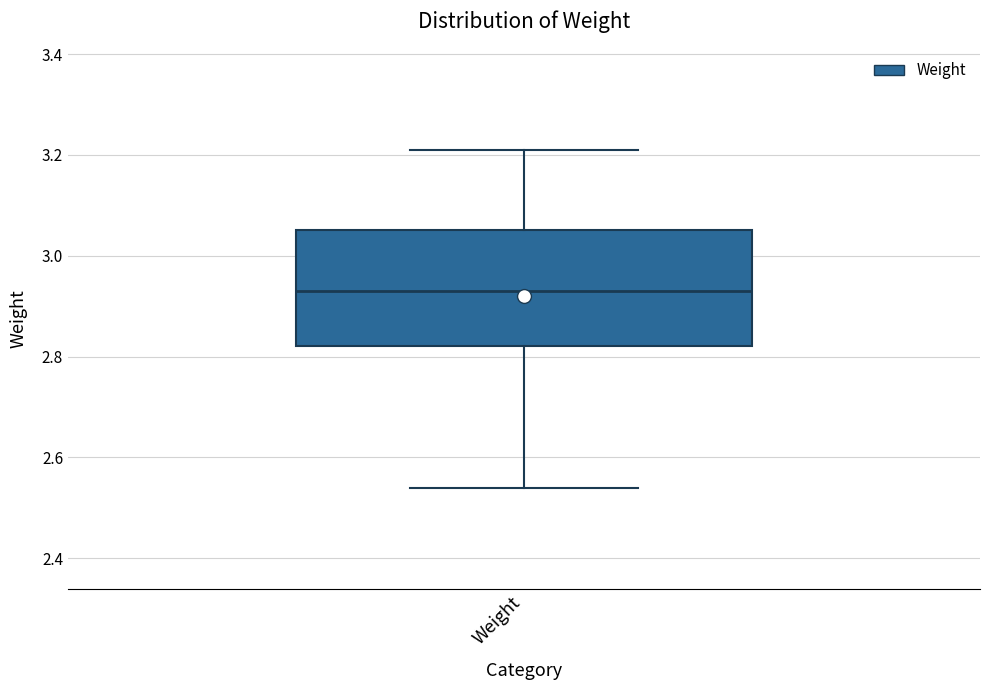

Read this box plot against the y-axis: the position of the median line, the range covered by the box, and the ends of both whiskers. The values are not printed on the chart, so give them approximately, as read against the axis.

median 2.94, box 2.82 to 3.06, whiskers 2.54 to 3.22